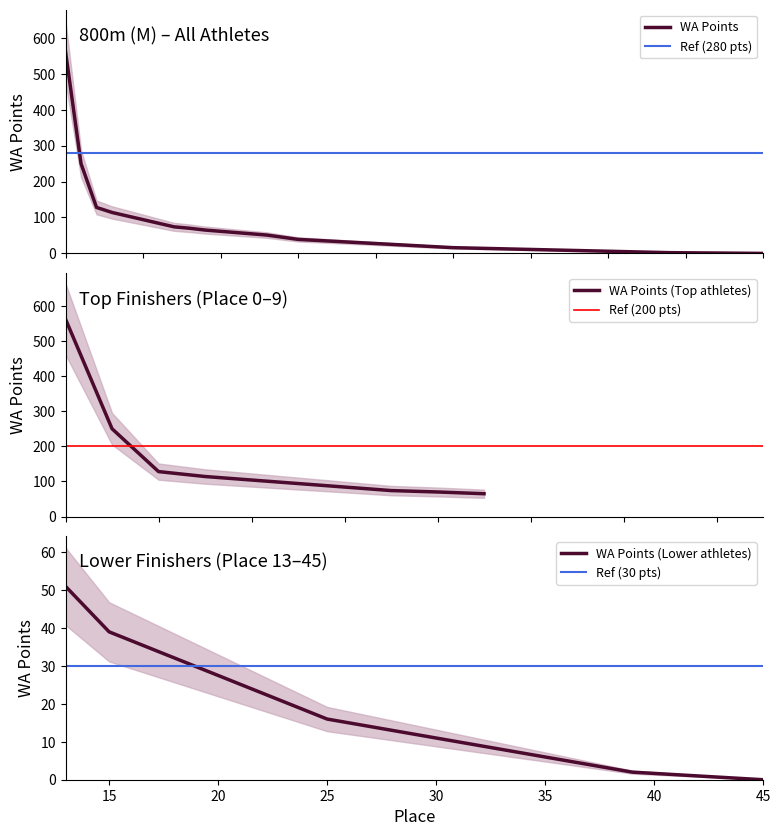

What is the lowest value of the WA Points (Top athletes) series?

65